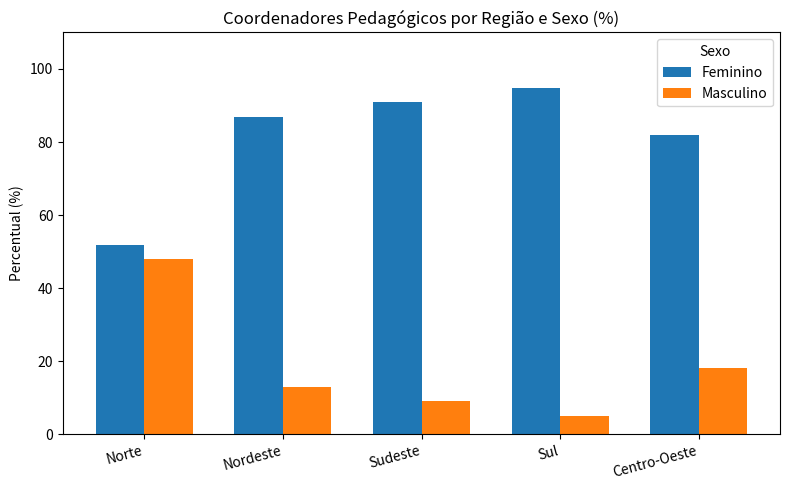

What is the value of the Masculino bar at the 3rd from the left?

9.1